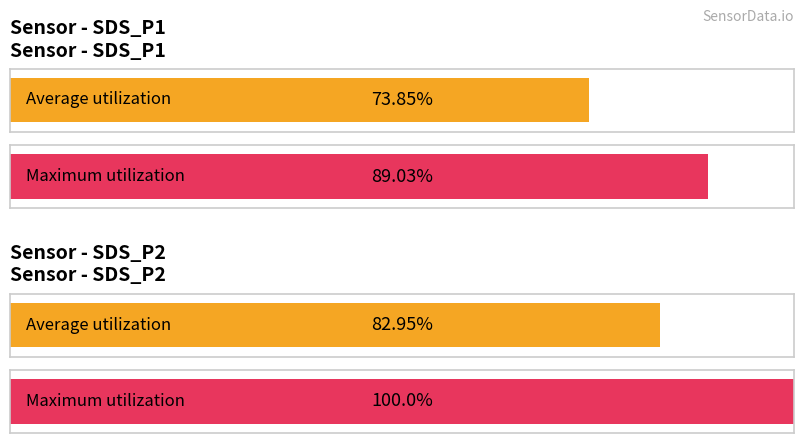

What are all the series names shown in the legend?

Average utilization, Maximum utilization